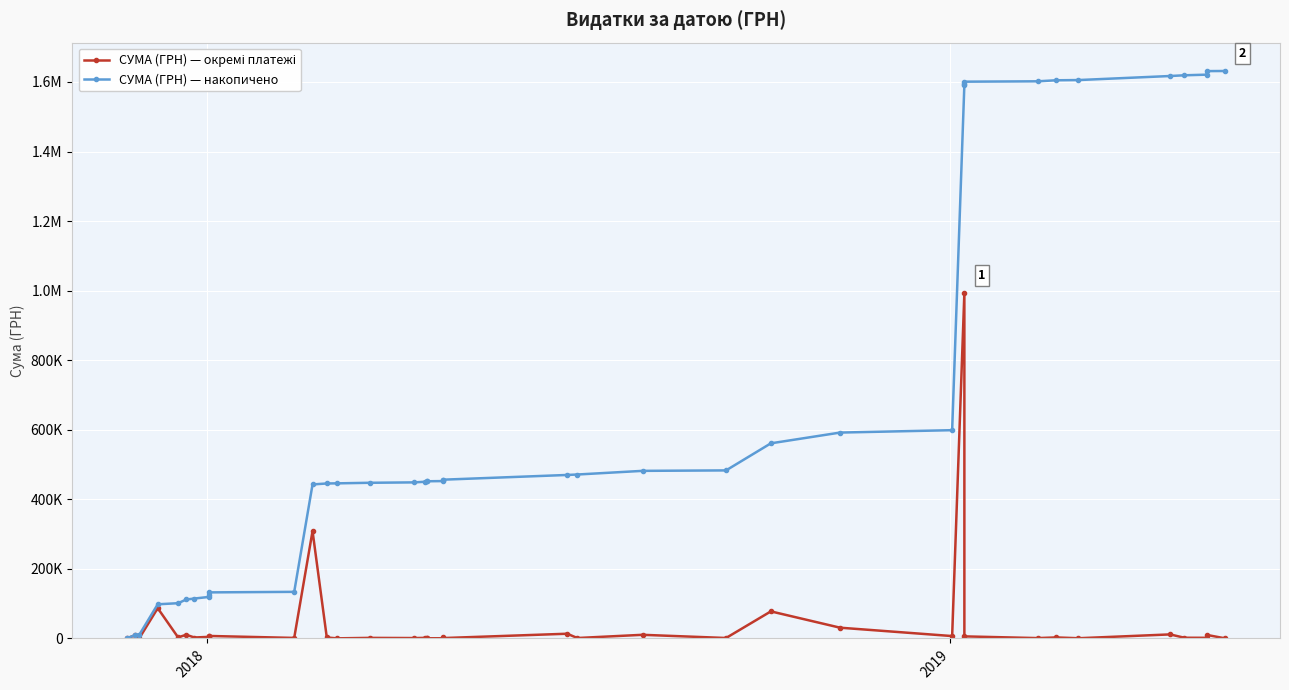

How many series are shown in this chart?

2